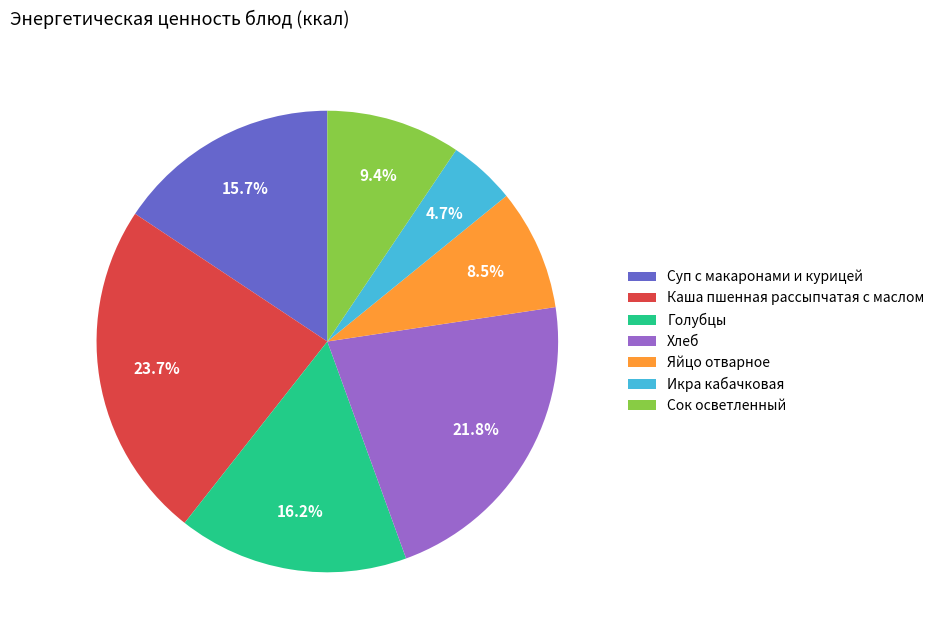

What portion of the pie excludes Каша пшенная рассыпчатая с маслом?

76.3%